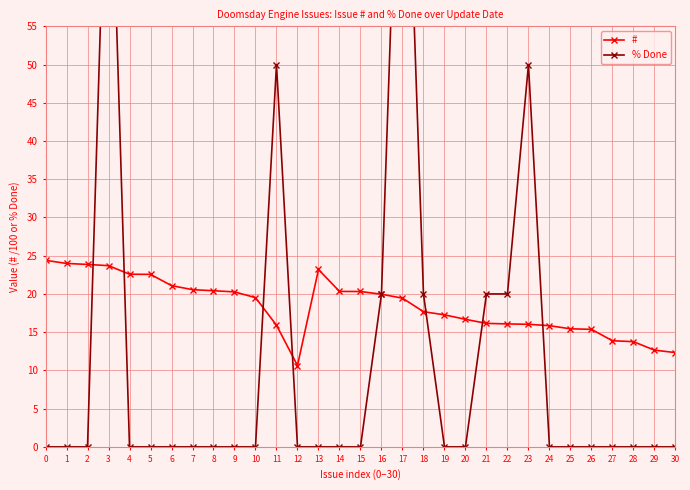

Count the number of categories in the chart.

31